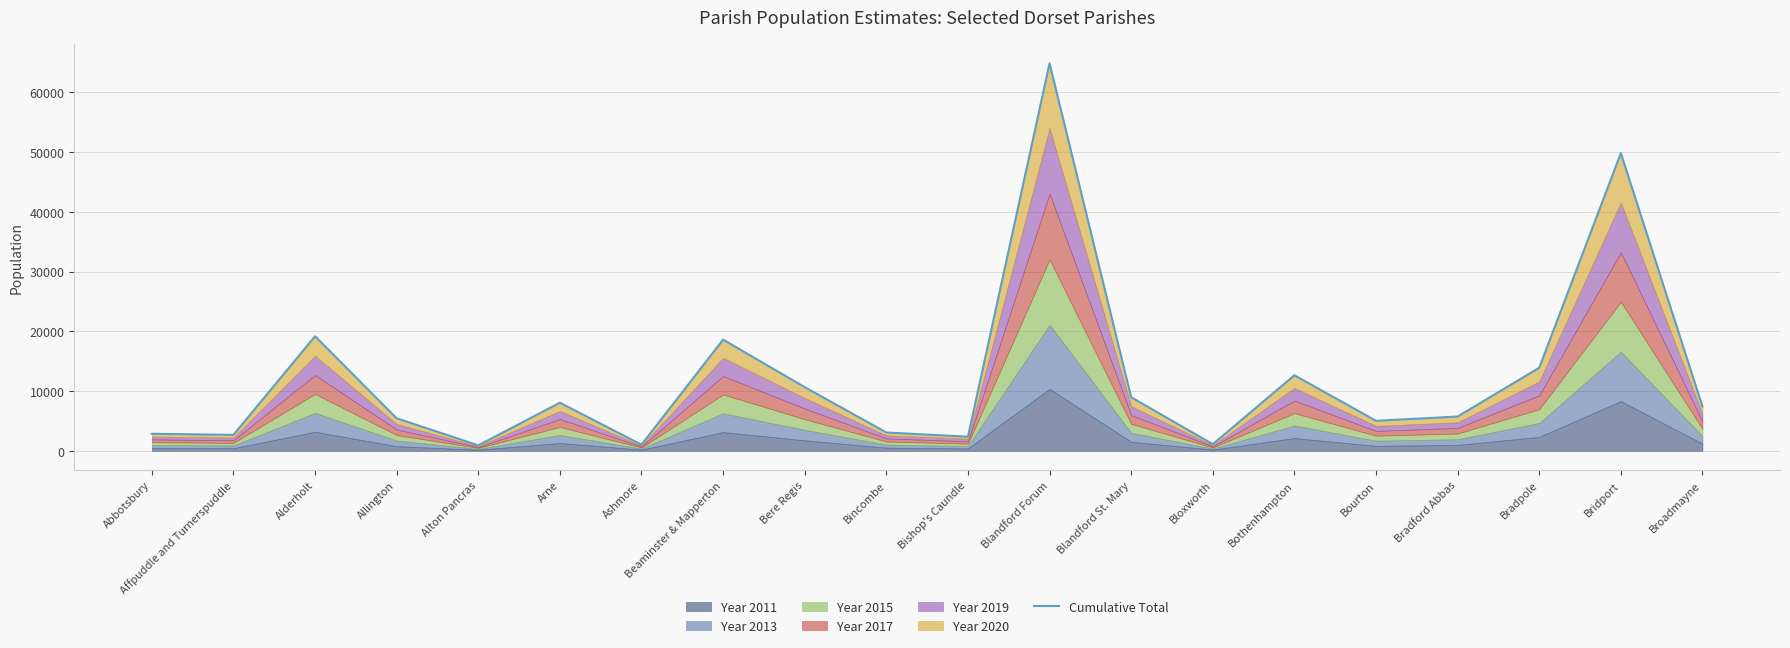

What is the sum of the values at Affpuddle and Turnerspuddle and Alton Pancras?

3580